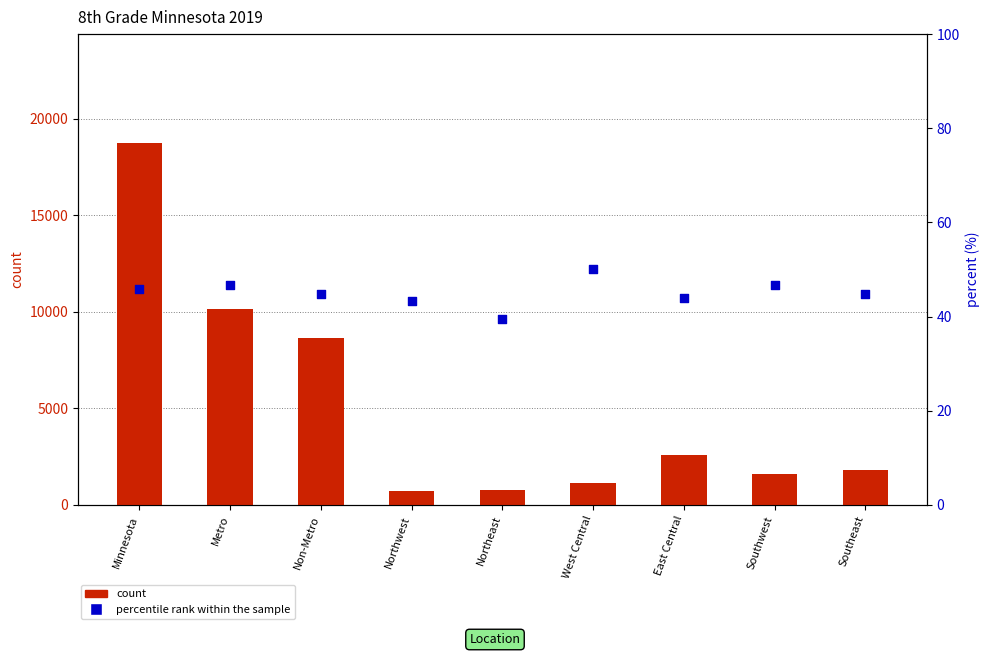

Which series reaches the maximum Y coordinate?

count